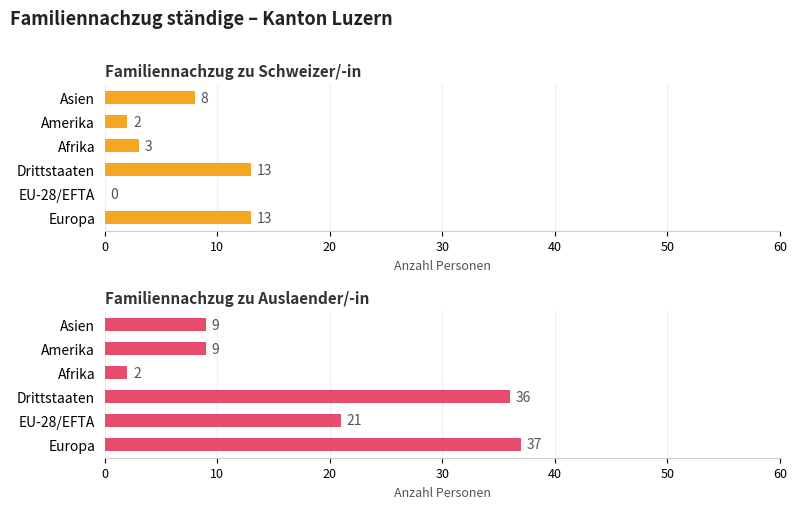

Are the bars horizontal?

Yes